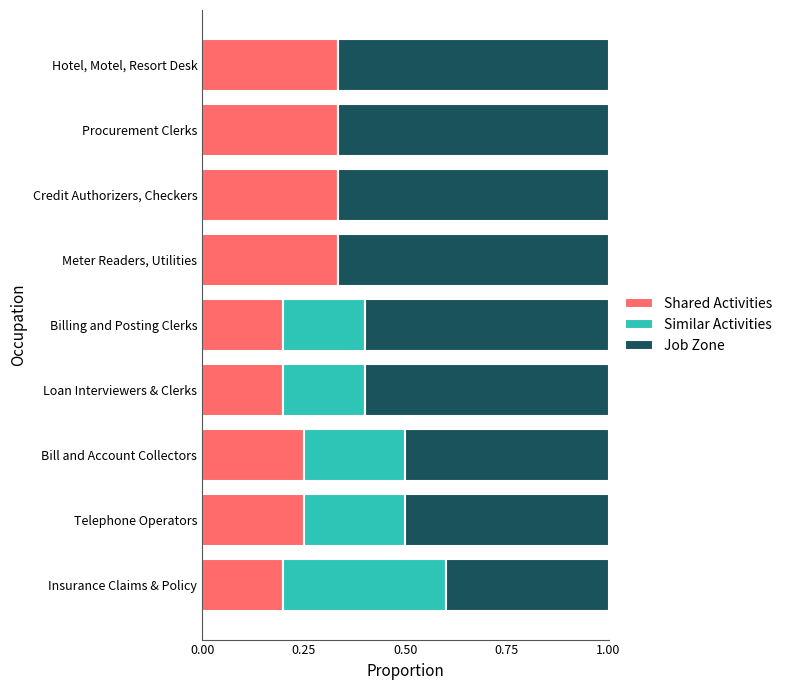

Is it true that Shared Activities equals 0.1 at Billing and Posting Clerks?

False